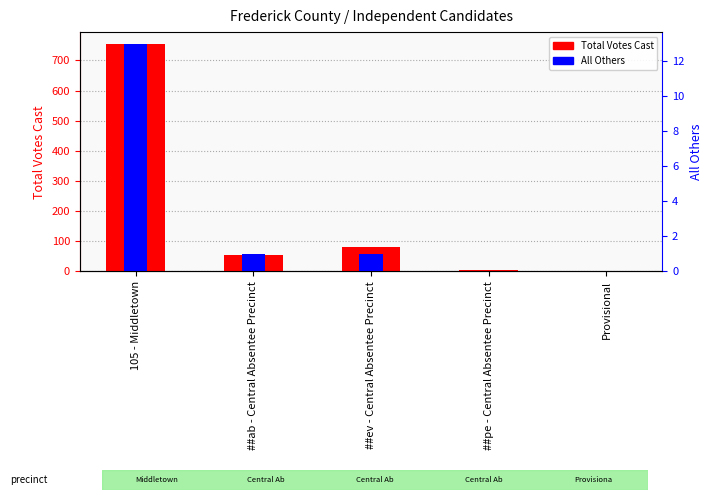

List the series in order of their overall mean, lowest first.

All Others, Total Votes Cast